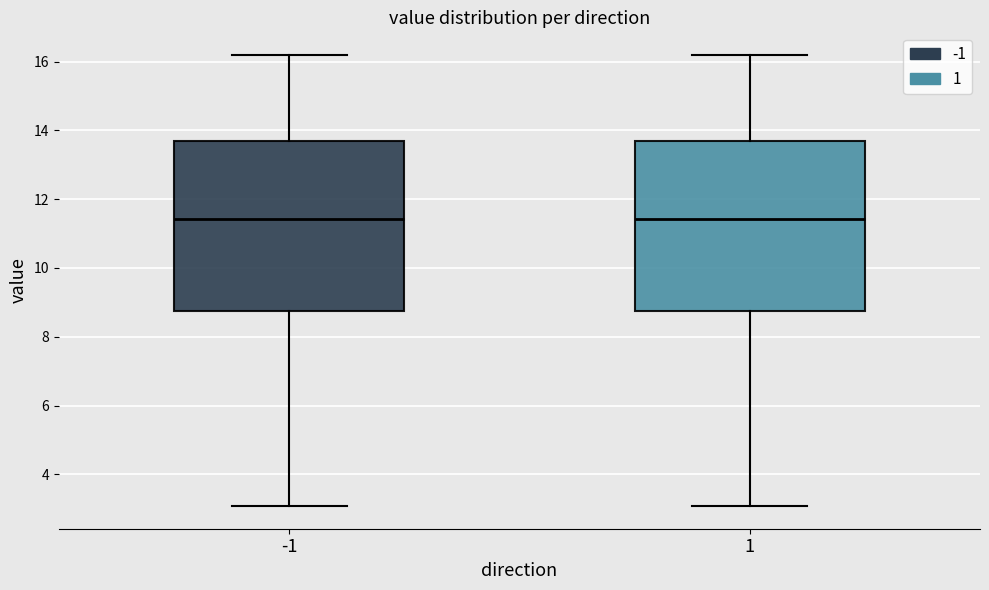

Reading left to right, transcribe this box plot: for each box, give where its median line is, the range the box spans, and where its two whiskers end, as read against the y-axis. The values are not printed on the chart, so give them approximately, as read against the axis.

-1: median 11.4, box 8.8 to 13.6, whiskers 3.0 to 16.2
1: median 11.4, box 8.8 to 13.6, whiskers 3.0 to 16.2